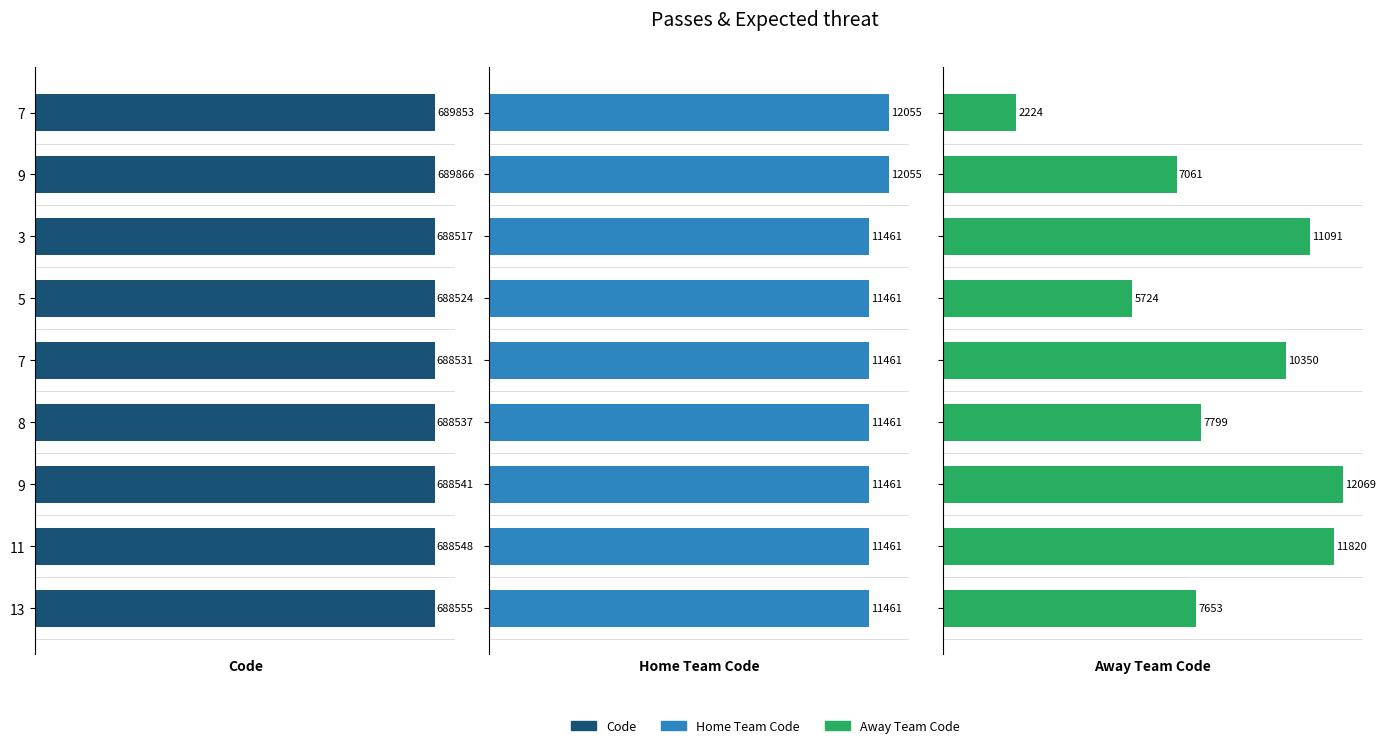

How many distinct data groups are displayed?

3